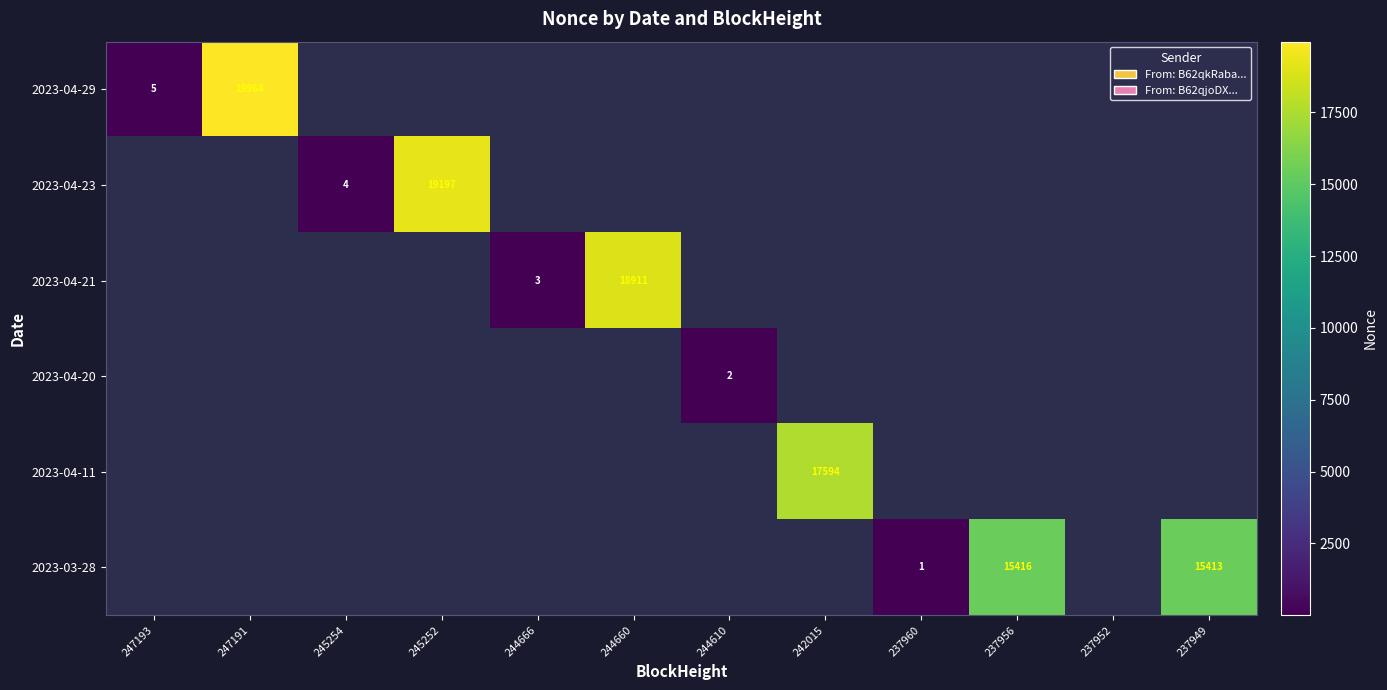

At how many categories does at least one series exceed 18667?

3